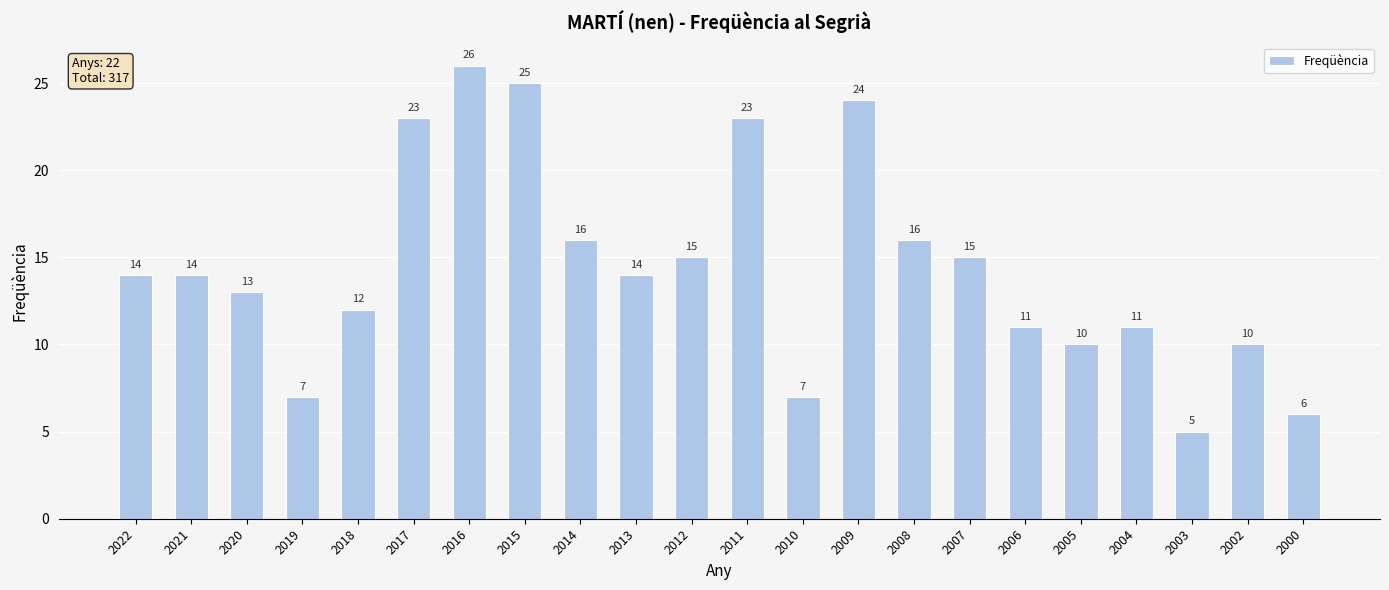

The value at 2000 is 6. True or false?

True